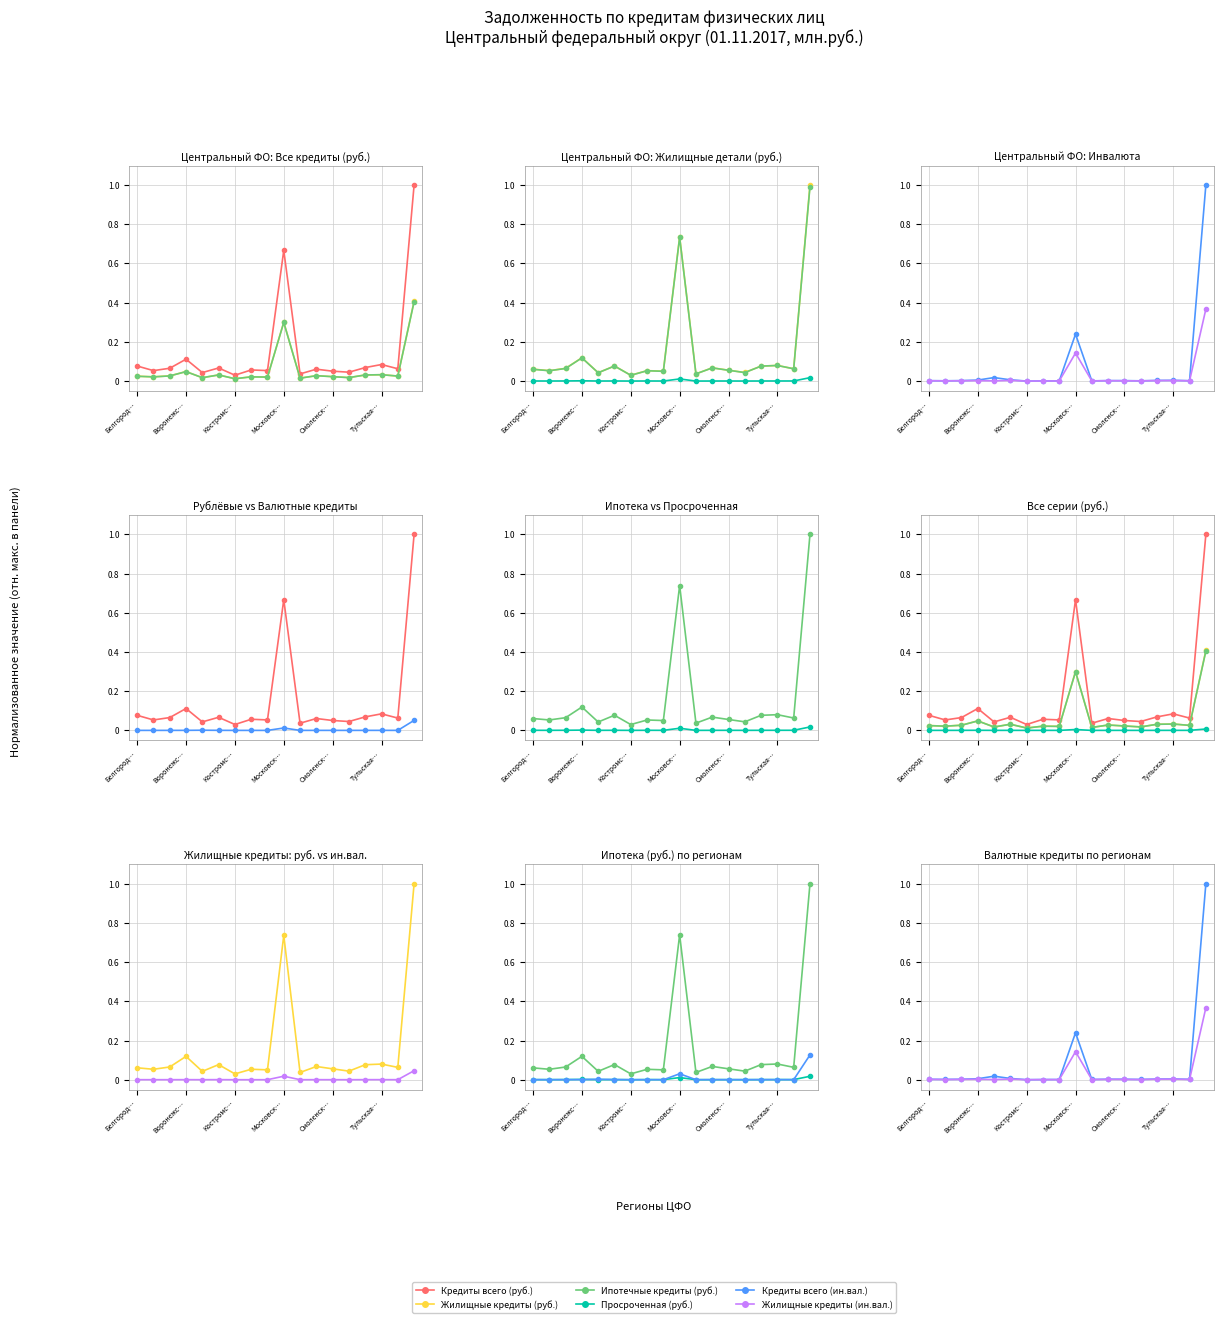

True or false: Ипотечные кредиты (руб.) and Кредиты всего (ин.вал.) intersect in this chart.

False